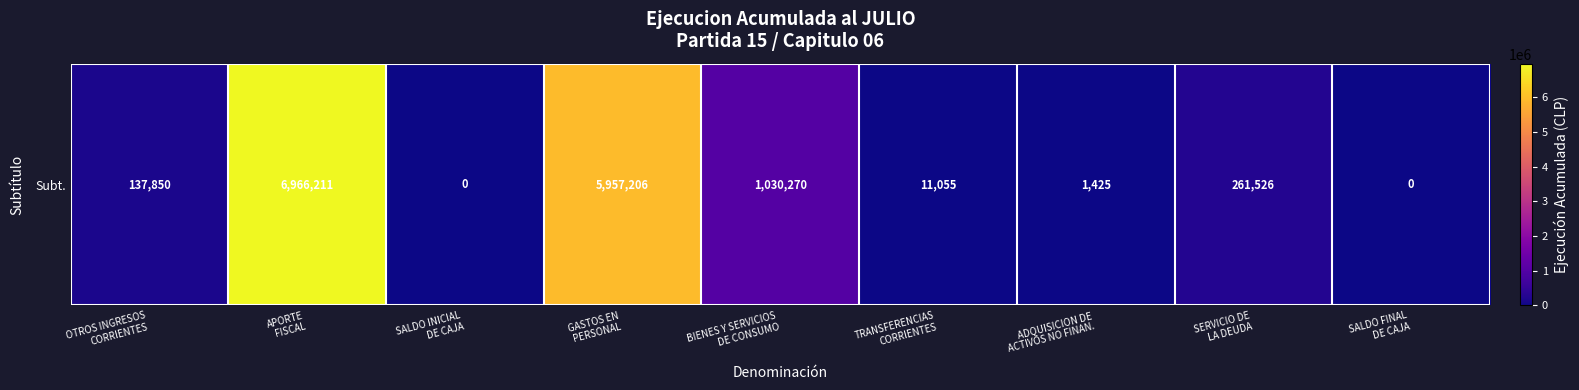

What is the change in value from OTROS INGRESOS
CORRIENTES to BIENES Y SERVICIOS
DE CONSUMO?

+892420